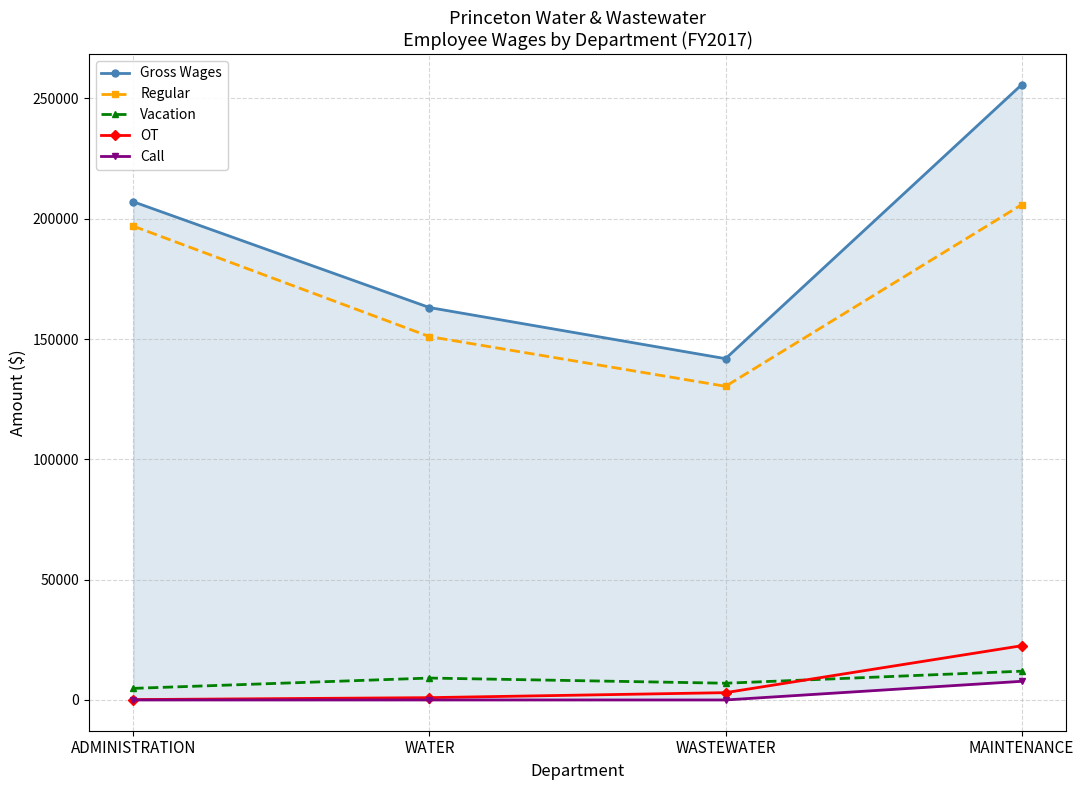

What are all the series names shown in the legend?

Gross Wages, Regular, Vacation, OT, Call